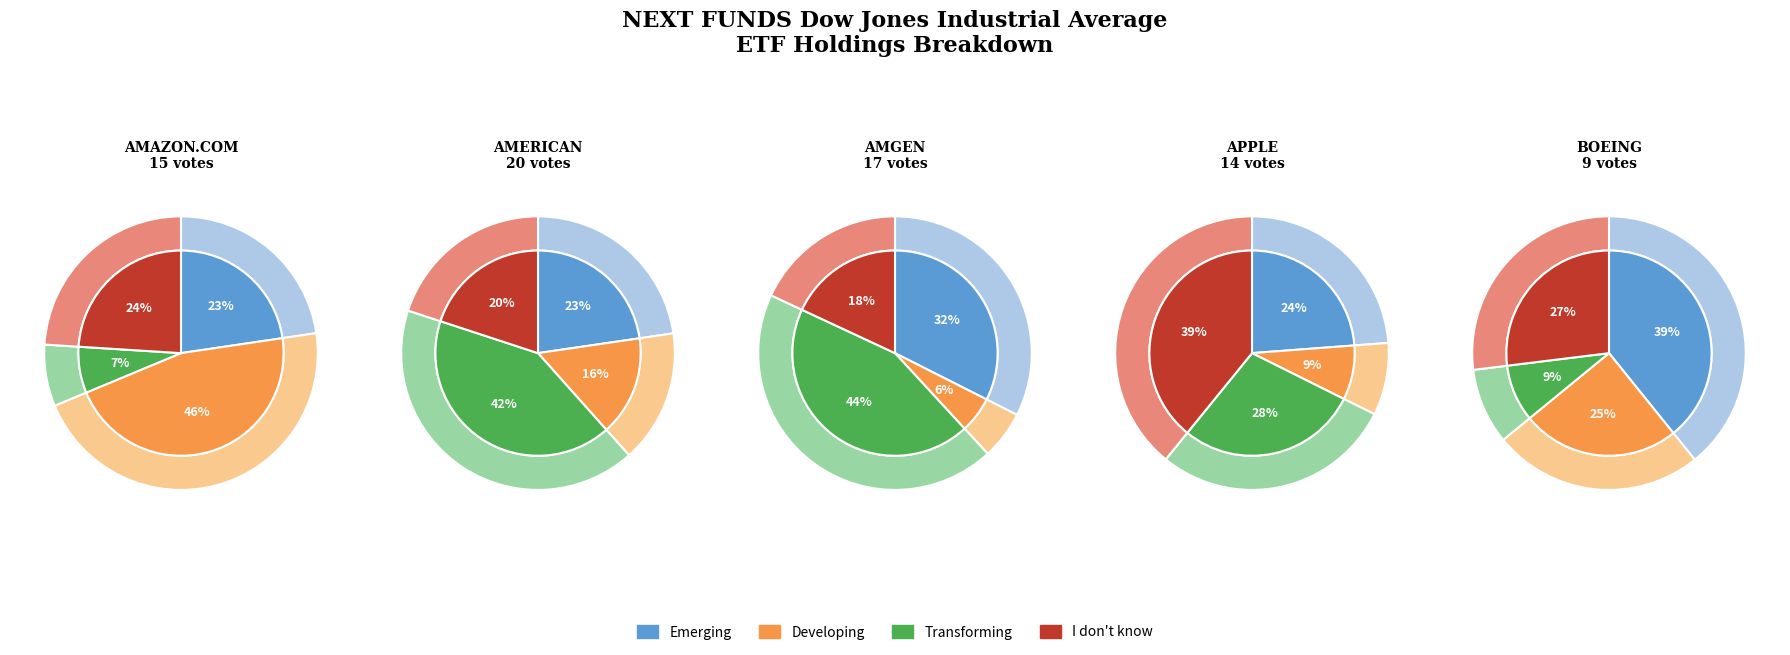

Combined, do AMGEN INC and APPLE INC account for over 50%?

No